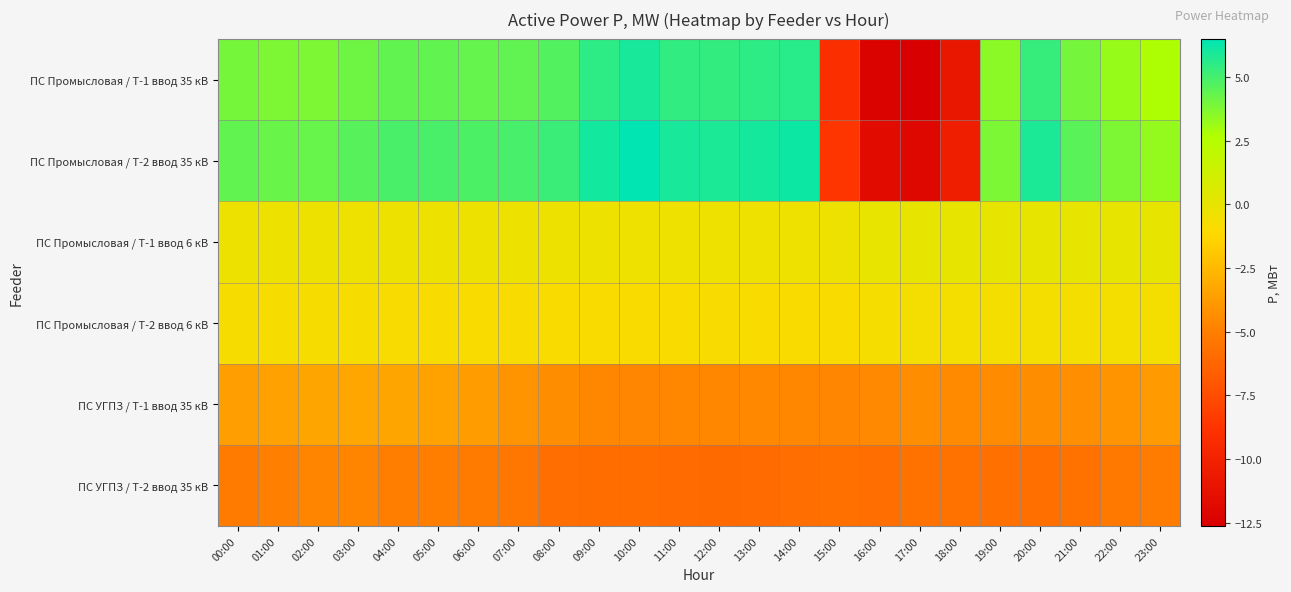

Reading left to right, list all the values displayed in this chart.

ПС Промысловая / Т-1 ввод 35 кВ: 00:00=3.9	01:00=3.8	02:00=3.8	03:00=4.1	04:00=4.4	05:00=4.4	06:00=4.3	07:00=4.4	08:00=4.7	09:00=5.5	10:00=6.0	11:00=5.4	12:00=5.4	13:00=5.5	14:00=5.6	15:00=-9.1	16:00=-12.3	17:00=-12.6	18:00=-10.9	19:00=3.5	20:00=5.3	21:00=4.0	22:00=3.2	23:00=2.7
ПС Промысловая / Т-2 ввод 35 кВ: 00:00=4.4	01:00=4.2	02:00=4.3	03:00=4.6	04:00=4.9	05:00=4.9	06:00=4.8	07:00=4.9	08:00=5.2	09:00=6.1	10:00=6.5	11:00=6.0	12:00=5.9	13:00=6.0	14:00=6.2	15:00=-8.7	16:00=-11.7	17:00=-12.0	18:00=-10.3	19:00=3.8	20:00=5.9	21:00=4.6	22:00=3.8	23:00=3.3
ПС Промысловая / Т-1 ввод 6 кВ: 00:00=-0.3	01:00=-0.3	02:00=-0.3	03:00=-0.3	04:00=-0.3	05:00=-0.3	06:00=-0.3	07:00=-0.3	08:00=-0.3	09:00=-0.3	10:00=-0.3	11:00=-0.3	12:00=-0.3	13:00=-0.3	14:00=-0.3	15:00=-0.2	16:00=-0.0	17:00=0.0	18:00=0.0	19:00=0.0	20:00=0.0	21:00=0.0	22:00=0.0	23:00=0.0
ПС Промысловая / Т-2 ввод 6 кВ: 00:00=-0.8	01:00=-0.8	02:00=-0.8	03:00=-0.8	04:00=-0.9	05:00=-0.8	06:00=-0.9	07:00=-0.9	08:00=-0.9	09:00=-0.9	10:00=-0.9	11:00=-0.9	12:00=-0.8	13:00=-0.9	14:00=-0.9	15:00=-0.9	16:00=-0.7	17:00=-0.7	18:00=-0.6	19:00=-0.6	20:00=-0.6	21:00=-0.6	22:00=-0.6	23:00=-0.6
ПС УГПЗ / Т-1 ввод 35 кВ: 00:00=-3.6	01:00=-3.5	02:00=-3.4	03:00=-3.3	04:00=-3.3	05:00=-3.5	06:00=-3.7	07:00=-4.1	08:00=-4.4	09:00=-4.6	10:00=-4.7	11:00=-4.7	12:00=-4.6	13:00=-4.6	14:00=-4.6	15:00=-4.7	16:00=-4.5	17:00=-4.4	18:00=-4.5	19:00=-4.4	20:00=-4.4	21:00=-4.3	22:00=-4.1	23:00=-3.8
ПС УГПЗ / Т-2 ввод 35 кВ: 00:00=-5.2	01:00=-5.0	02:00=-4.8	03:00=-4.7	04:00=-5.0	05:00=-5.0	06:00=-5.2	07:00=-5.4	08:00=-5.8	09:00=-5.9	10:00=-5.9	11:00=-6.0	12:00=-6.0	13:00=-6.0	14:00=-5.8	15:00=-5.8	16:00=-5.8	17:00=-5.6	18:00=-5.6	19:00=-5.7	20:00=-5.8	21:00=-5.6	22:00=-5.3	23:00=-5.1